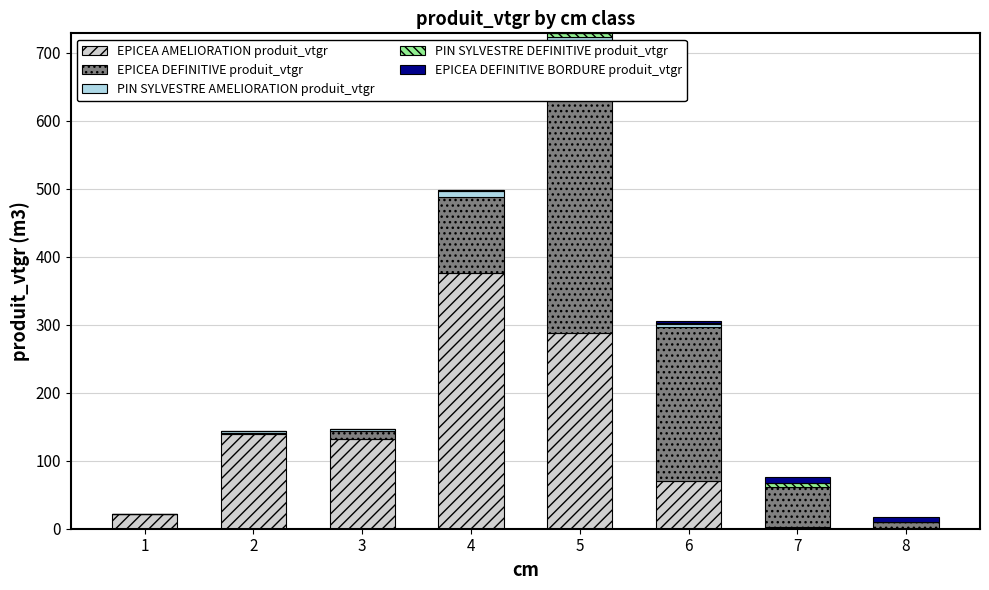

The value of PIN SYLVESTRE DEFINITIVE produit_vtgr at 5 is 6.0. True or false?

True